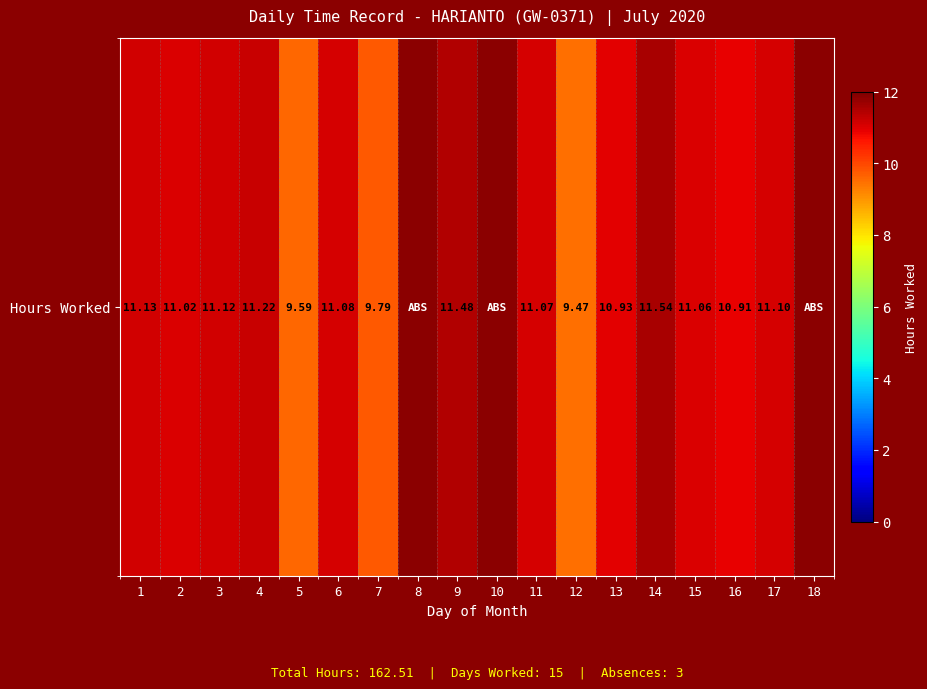

Reading left to right, extract all data points from this chart.

11.1	11.0	11.1	11.2	9.6	11.1	9.8	0.0	11.5	0.0	11.1	9.5	10.9	11.5	11.1	10.9	11.1	0.0